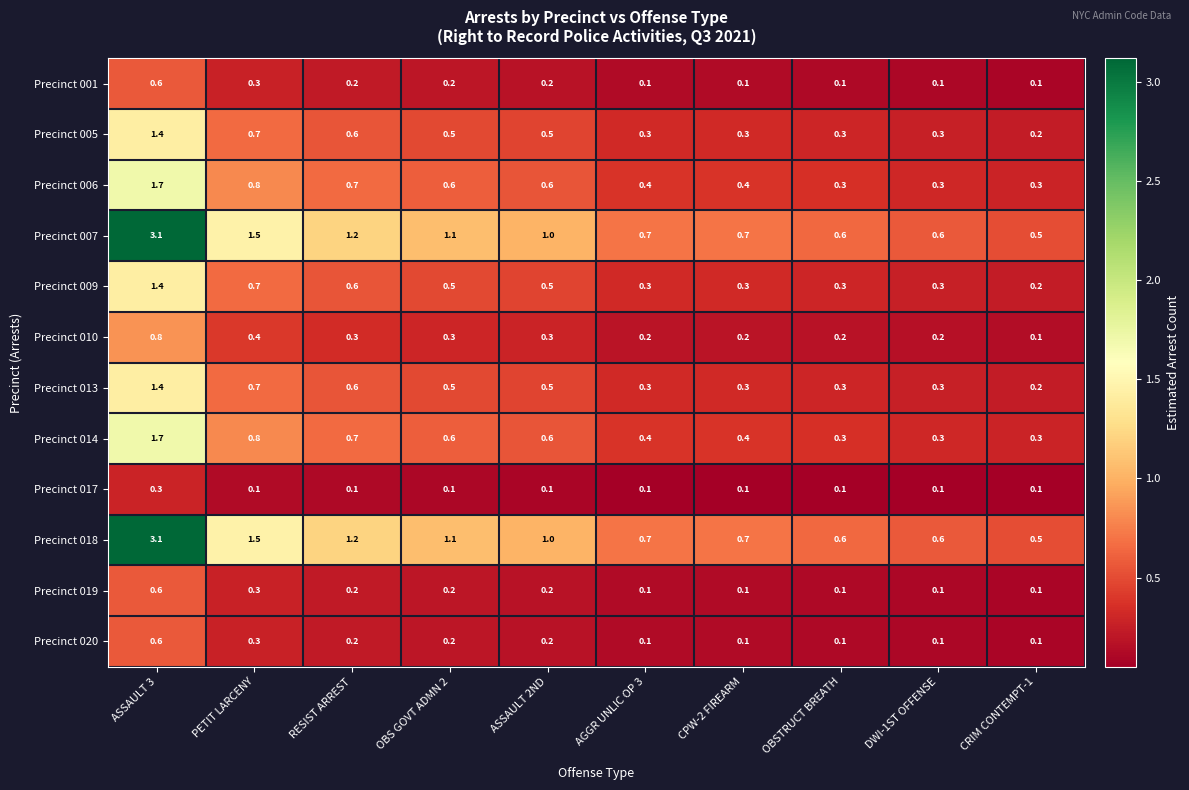

What is the sum of all Precinct 019 values?

2.0